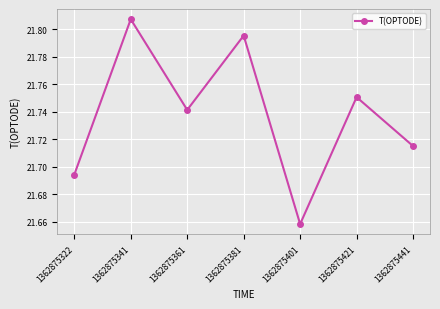

What is the ratio of the value at 1362875401 to the value at 1362875322?

1.0